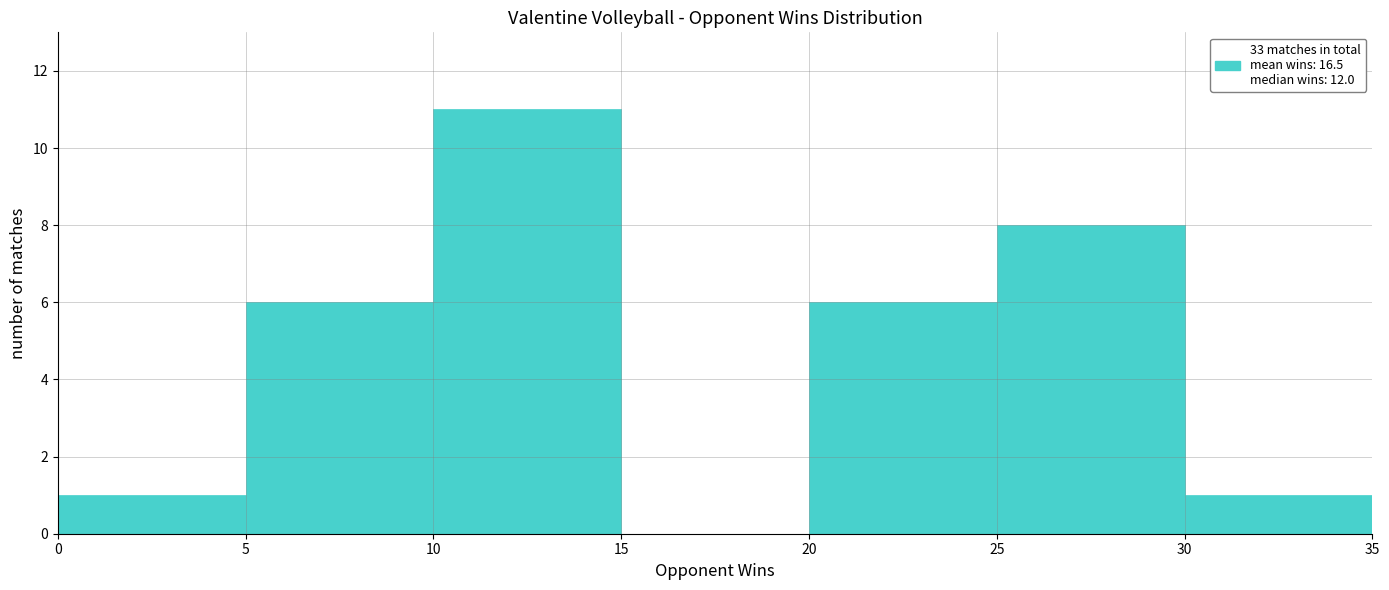

Reading left to right, transcribe this chart: for each bar, give the range it covers on the x-axis and its height. The values are not printed on the chart, so give them approximately, as read against the axis.

0 to 5: 1
5 to 10: 6
10 to 15: 11
15 to 20: 0
20 to 25: 6
25 to 30: 8
30 to 35: 1